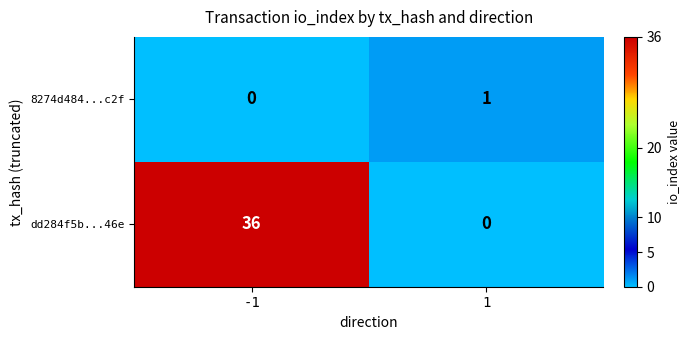

What is the difference between the highest and lowest values at -1?

36